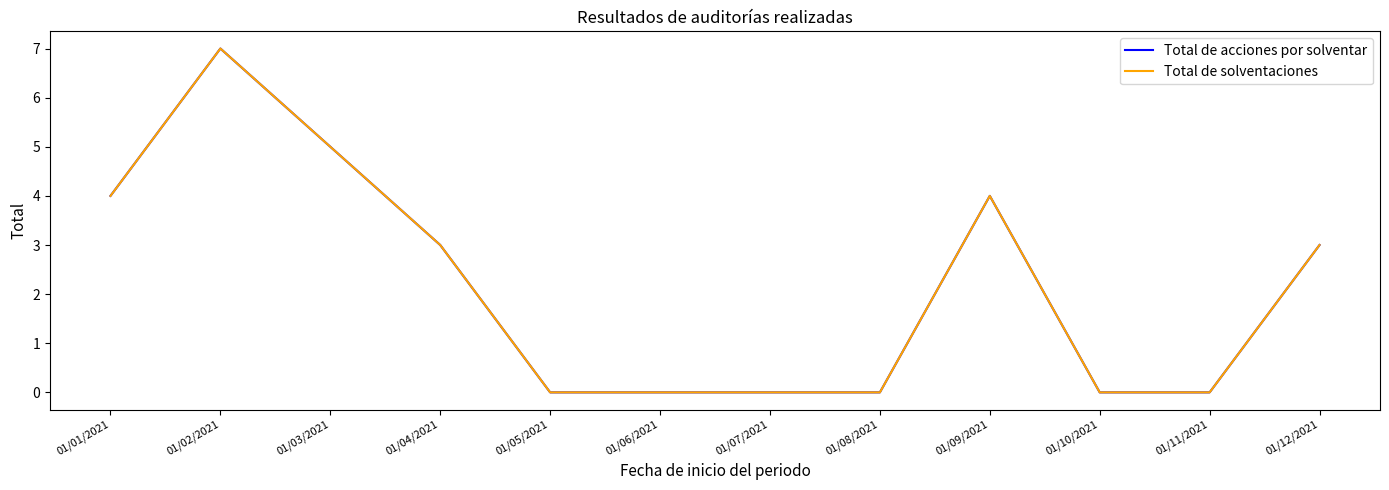

Does the chart display data point markers on the line(s)?

No